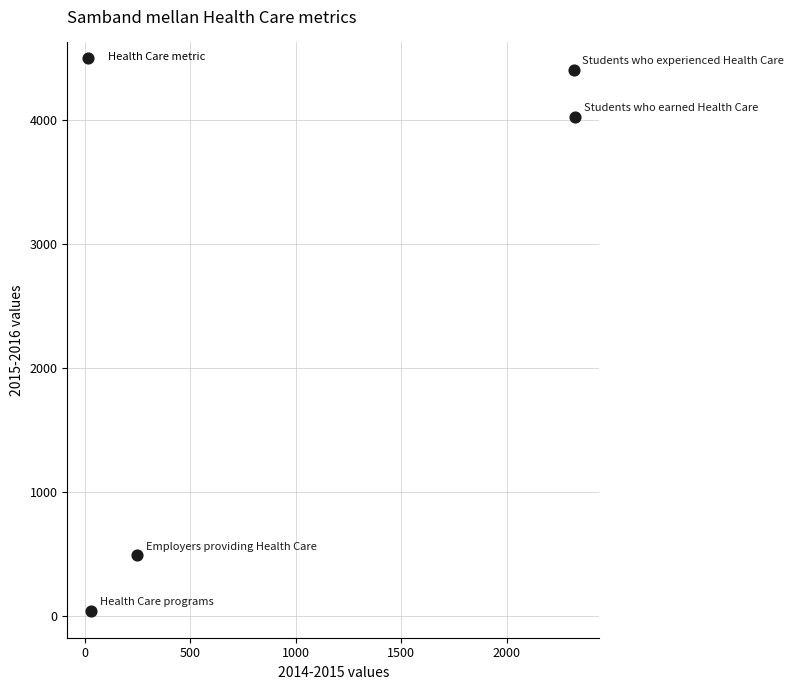

What is the range of Y values (max minus min)?

4363